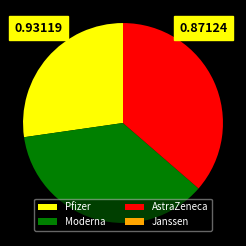

What is the ratio of the value at AstraZeneca to the value at Pfizer?

1.3